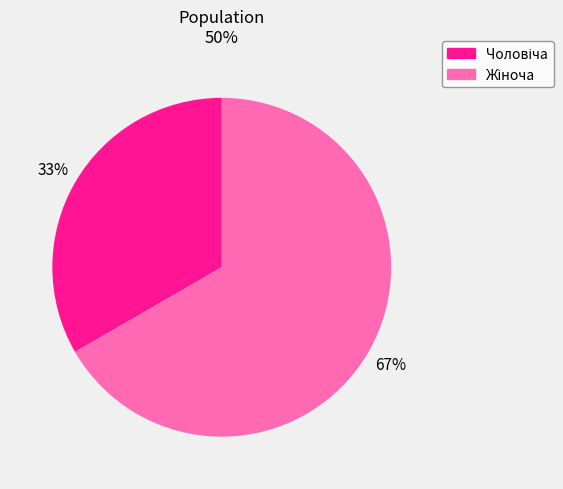

Is there a majority slice in this chart?

Yes